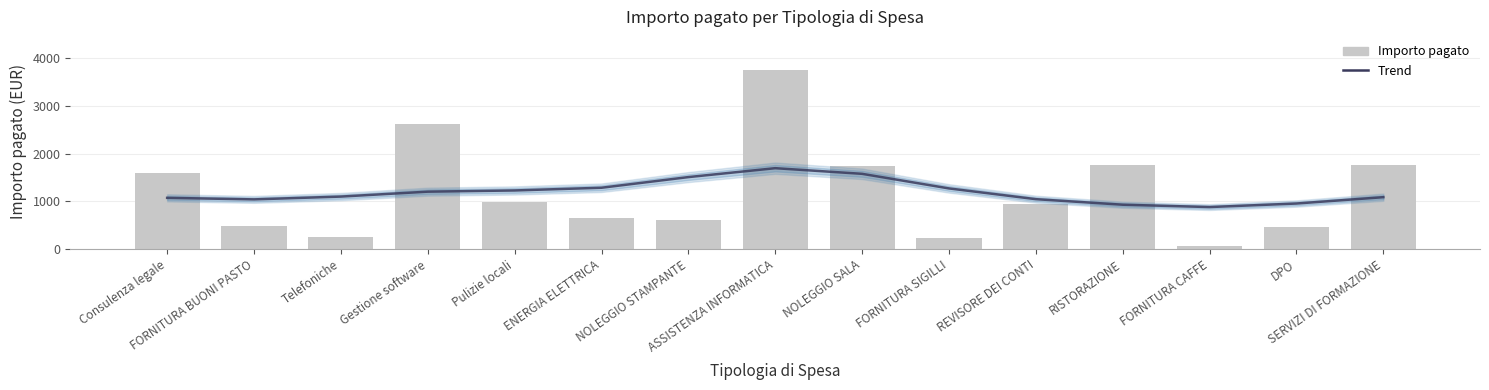

The value of Importo pagato at RISTORAZIONE is 2716.1. True or false?

False